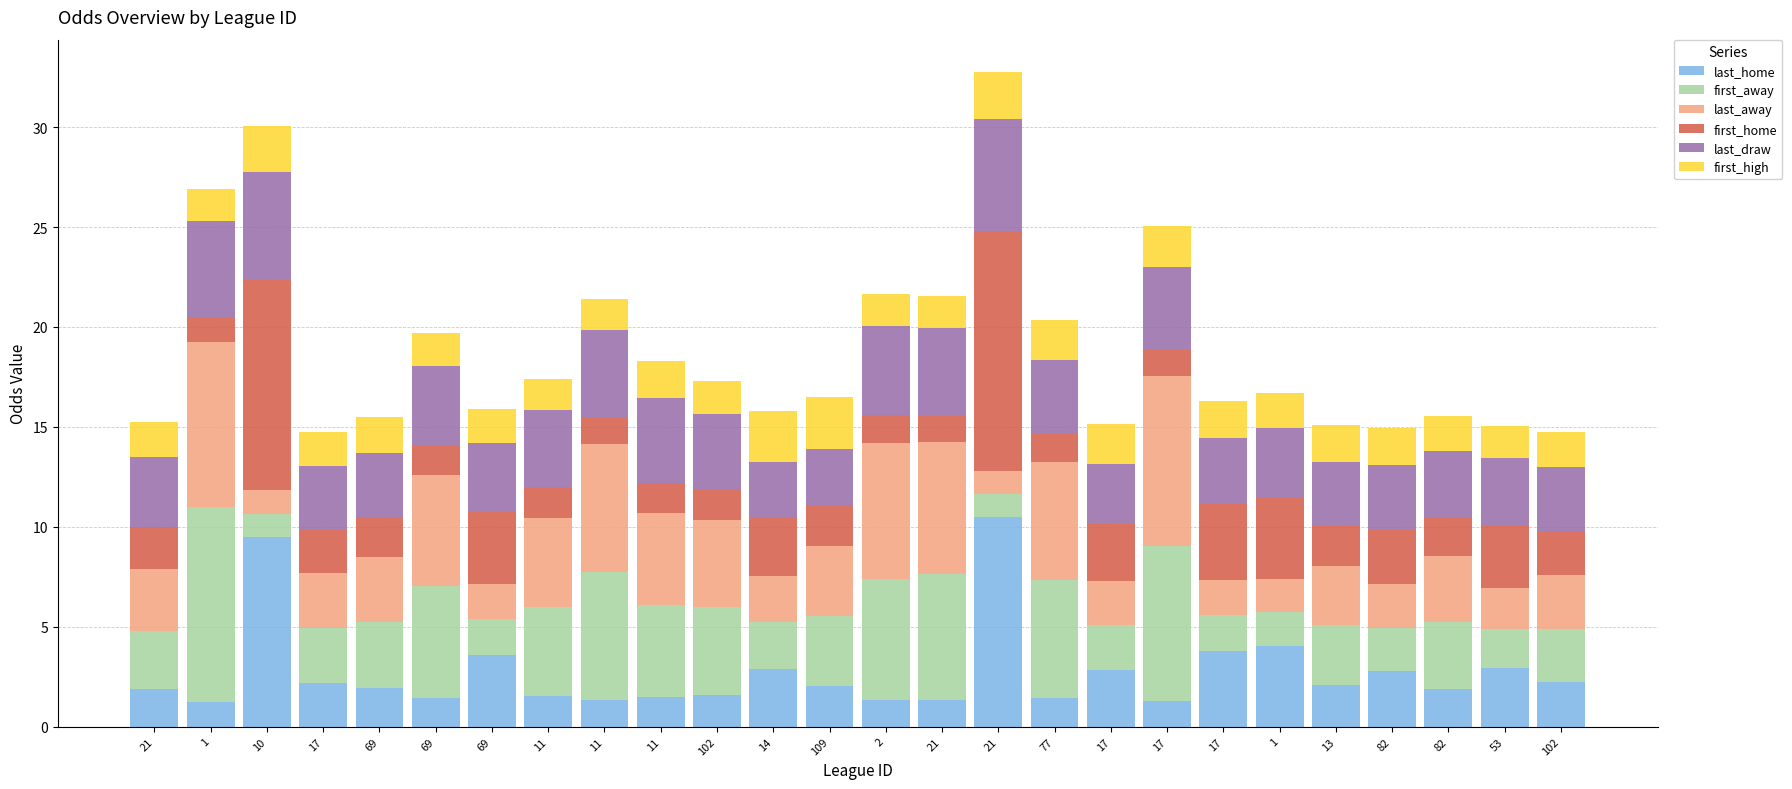

Does the chart contain any negative values?

No